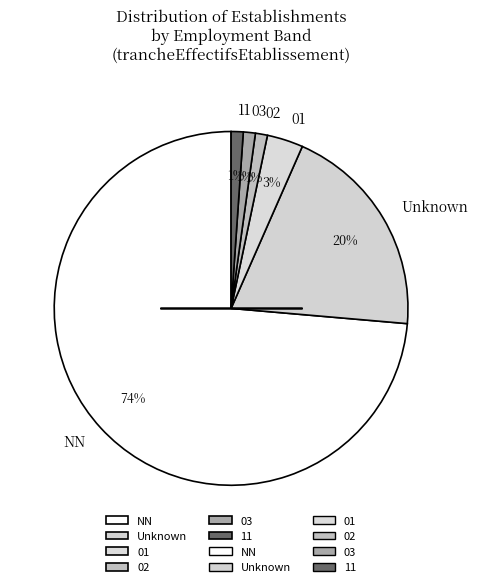

The 11 slice represents 11% of the pie. True or false?

False